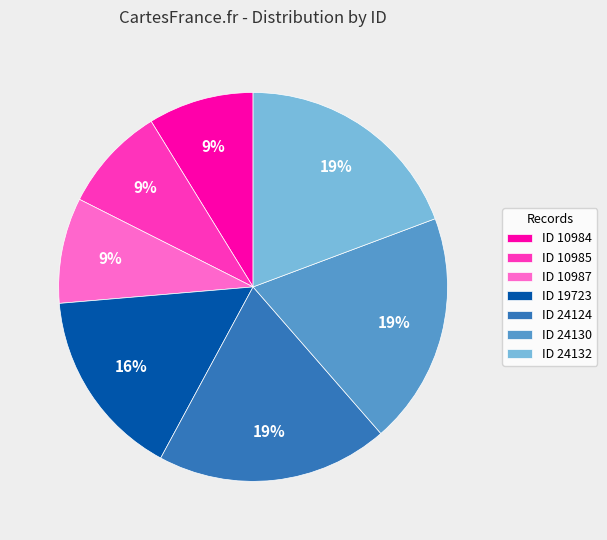

What percentage is the ID 19723 slice, to the nearest percent?

16%